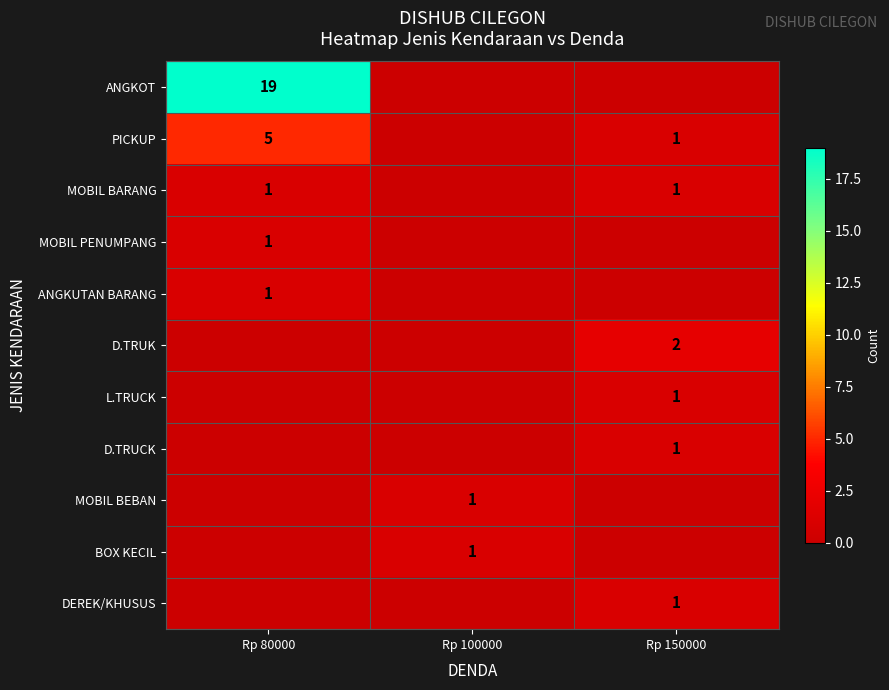

True or false: D.TRUK has a value of 1 at Rp 150000.

False